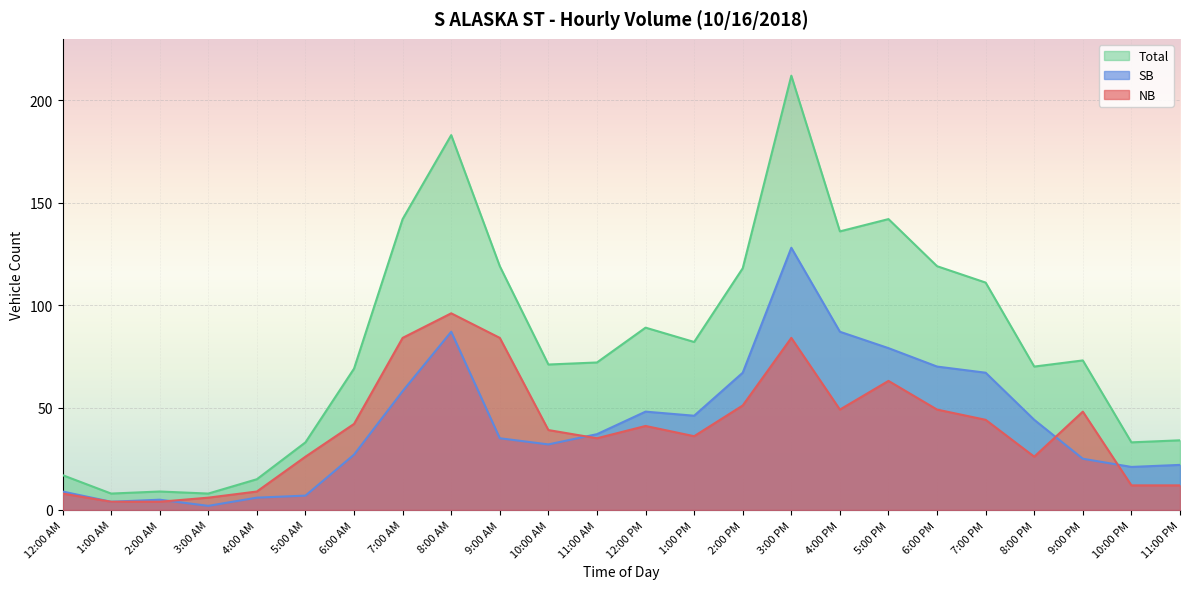

List the series in order of their peak value, lowest first.

NB, SB, Total